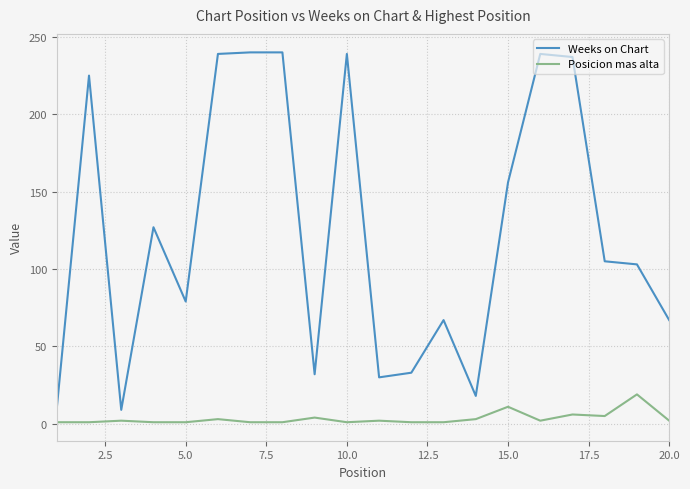

Which series has the widest spread of values?

Weeks on Chart